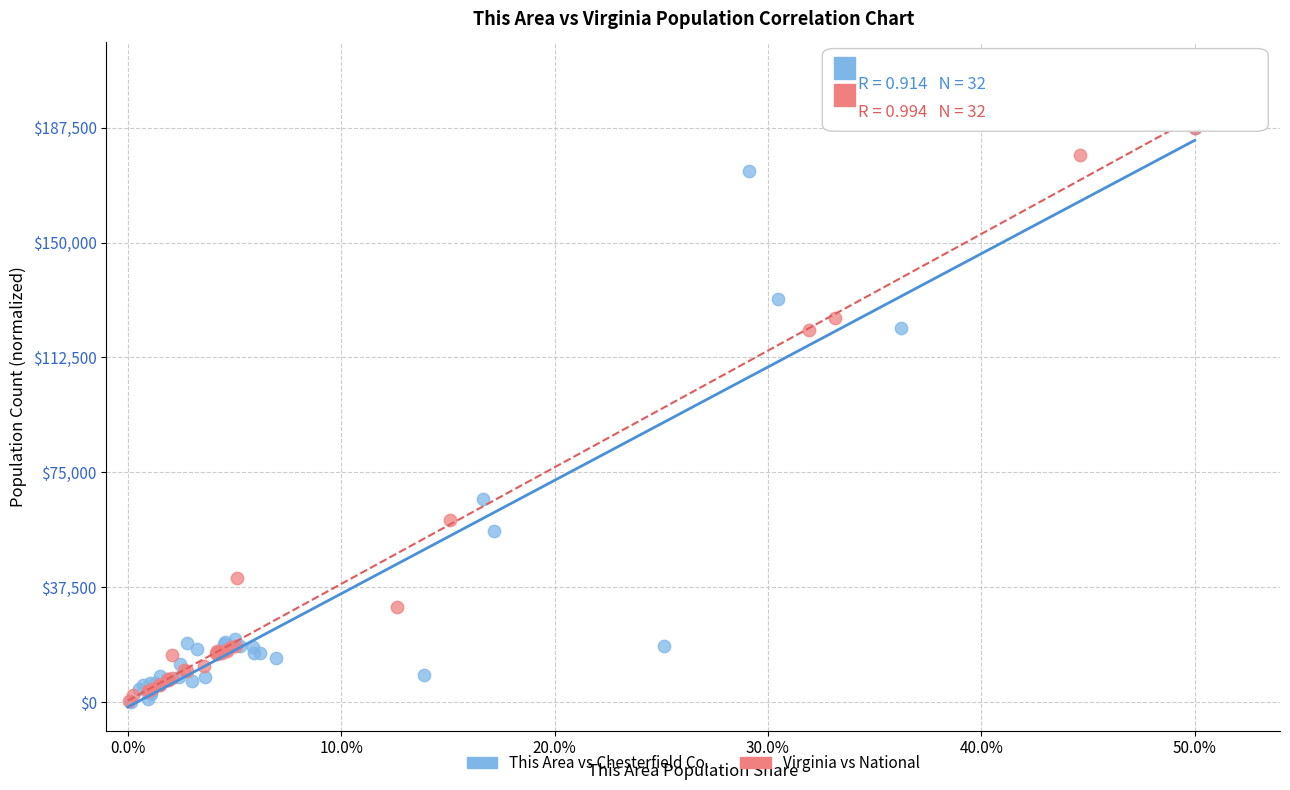

What are all the series names shown in the legend?

This Area vs Chesterfield Co., Virginia vs National